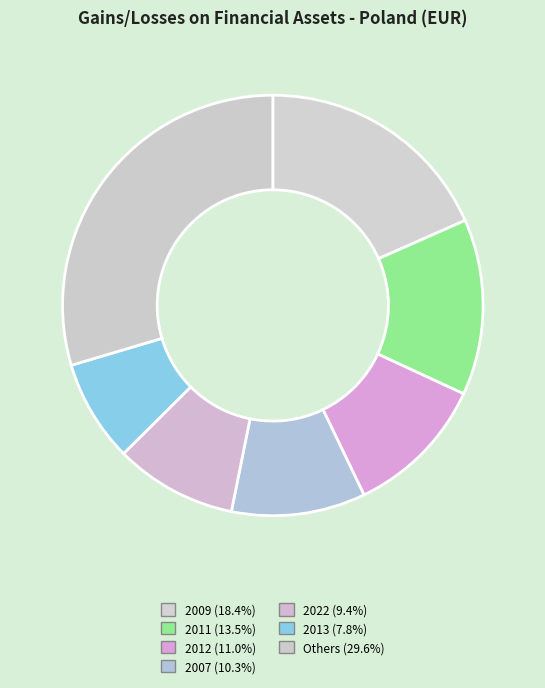

How many segments does this pie chart have?

7